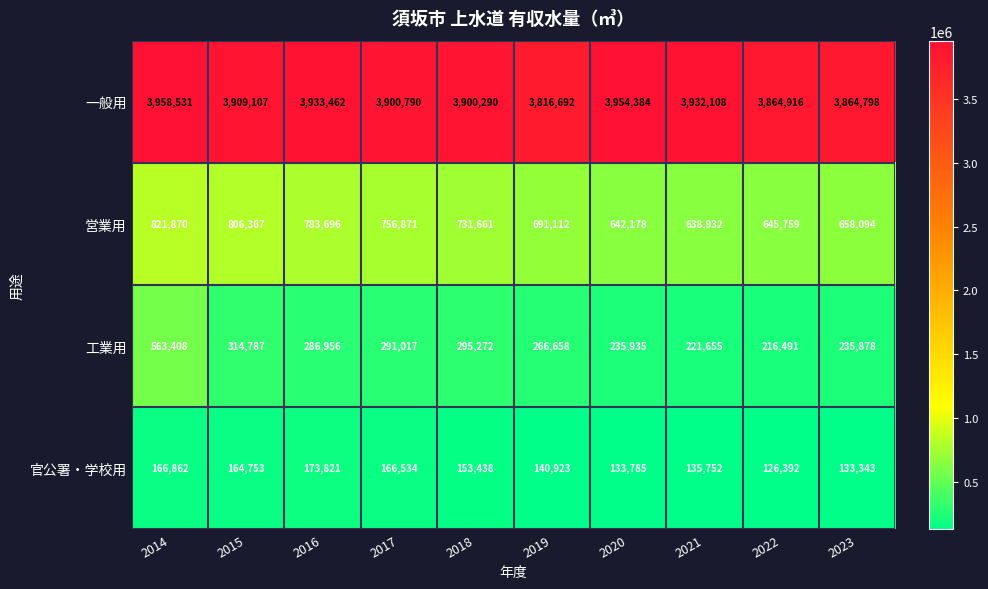

Read the 工業用 value at 2021, to the nearest 100.

221700